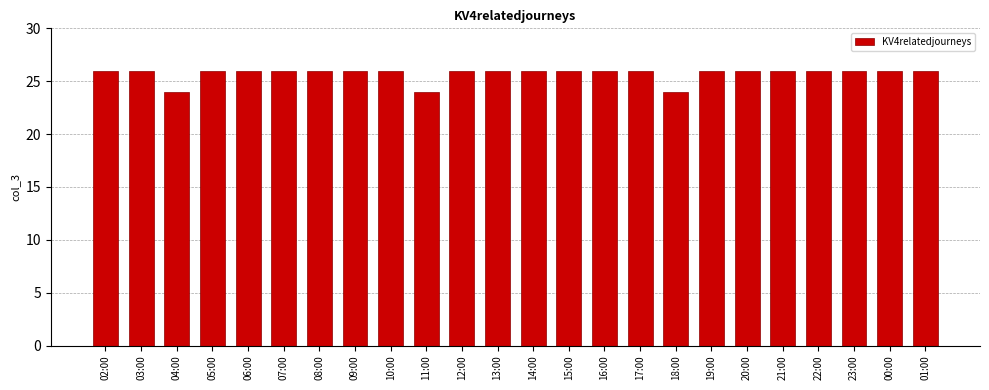

What is the value of the 5th bar from the left?

26